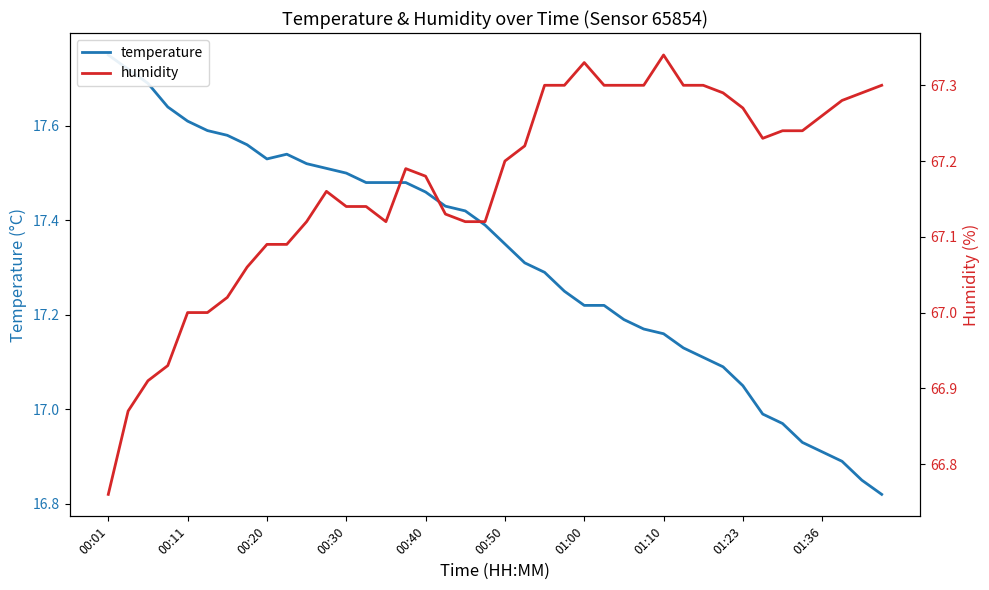

How many interior local peaks does the temperature series have?

1